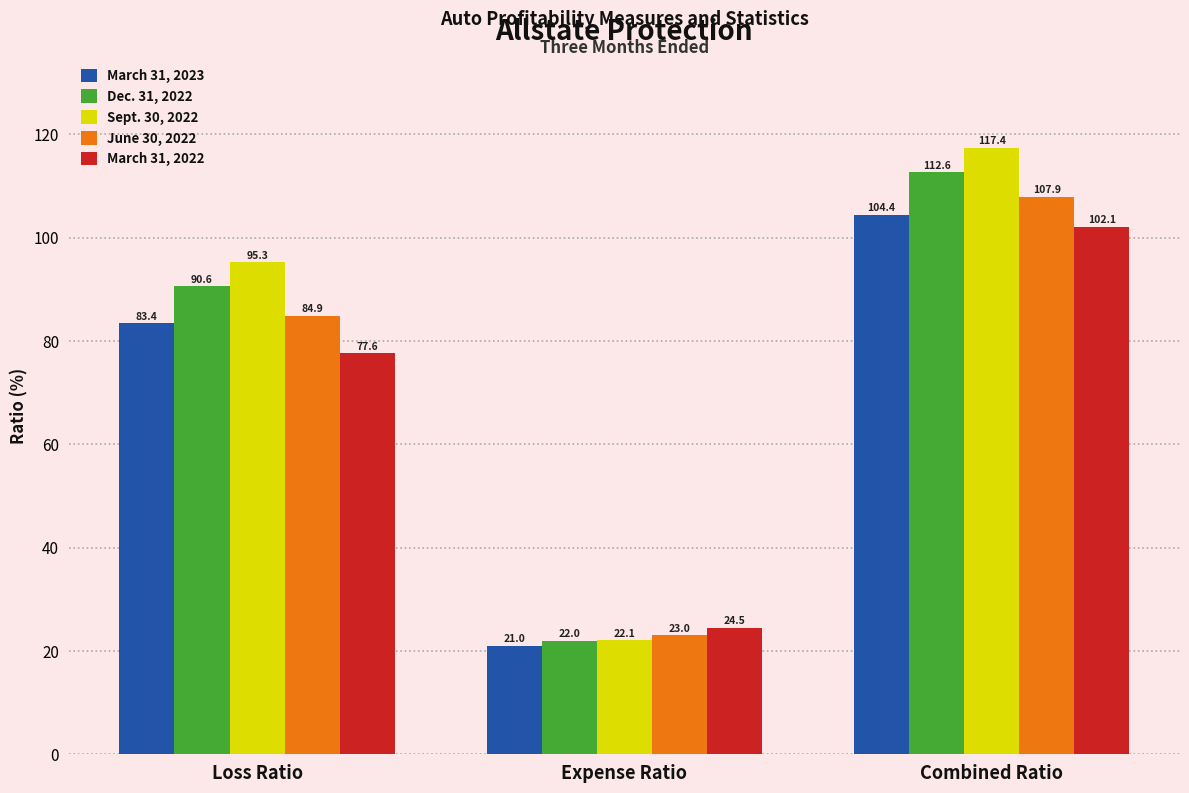

Rank the series by their average value, from highest to lowest.

Sept. 30, 2022, Dec. 31, 2022, June 30, 2022, March 31, 2023, March 31, 2022